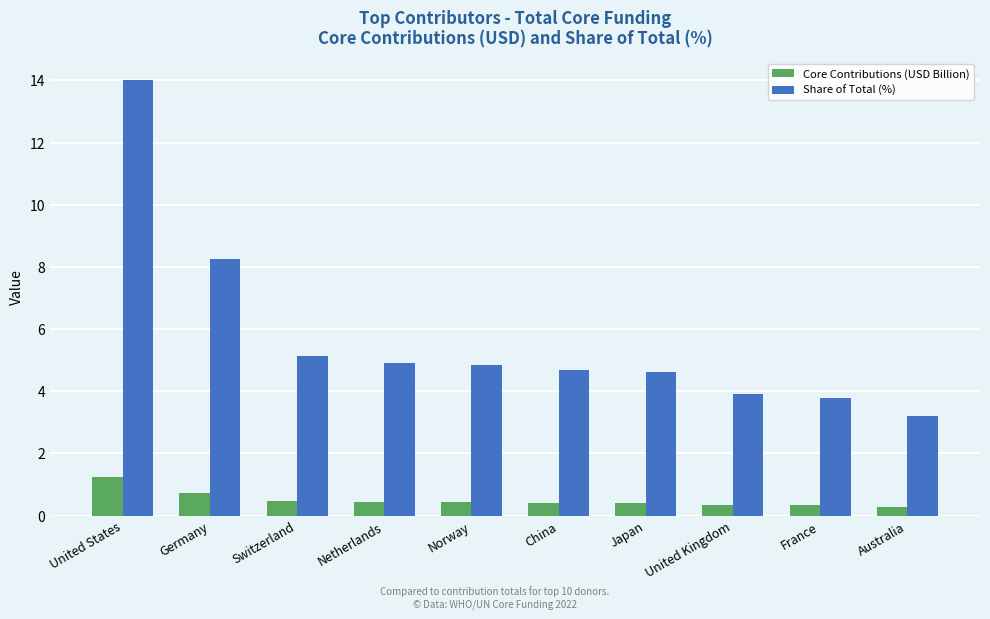

At Netherlands, list the series in order from smallest to largest.

Core Contributions (USD Billion), Share of Total (%)